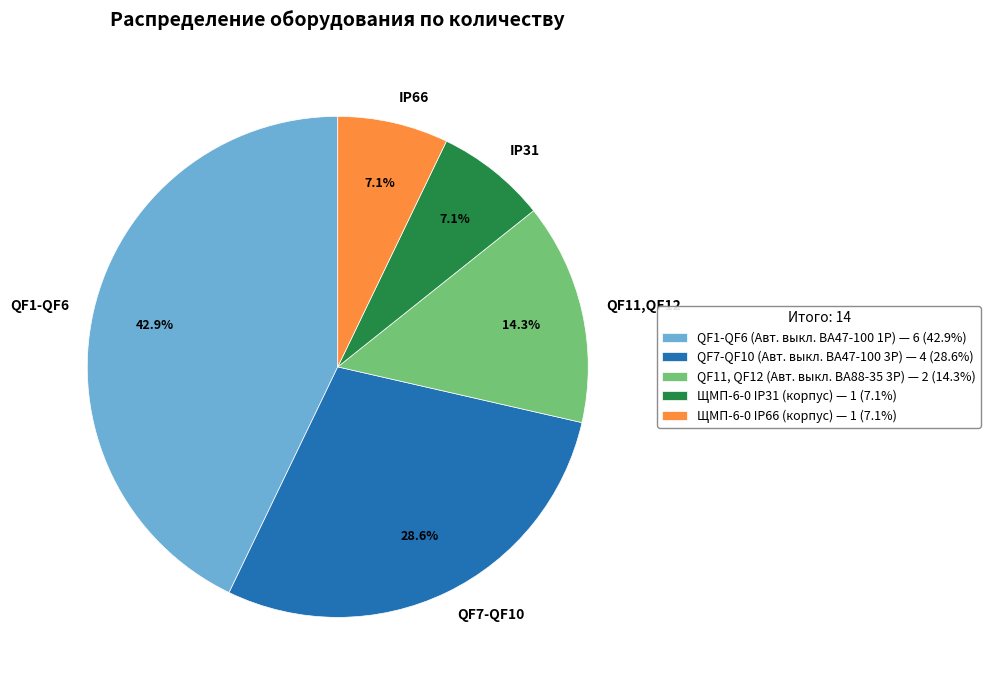

How much of the chart is everything except QF7-QF10?

71.4%